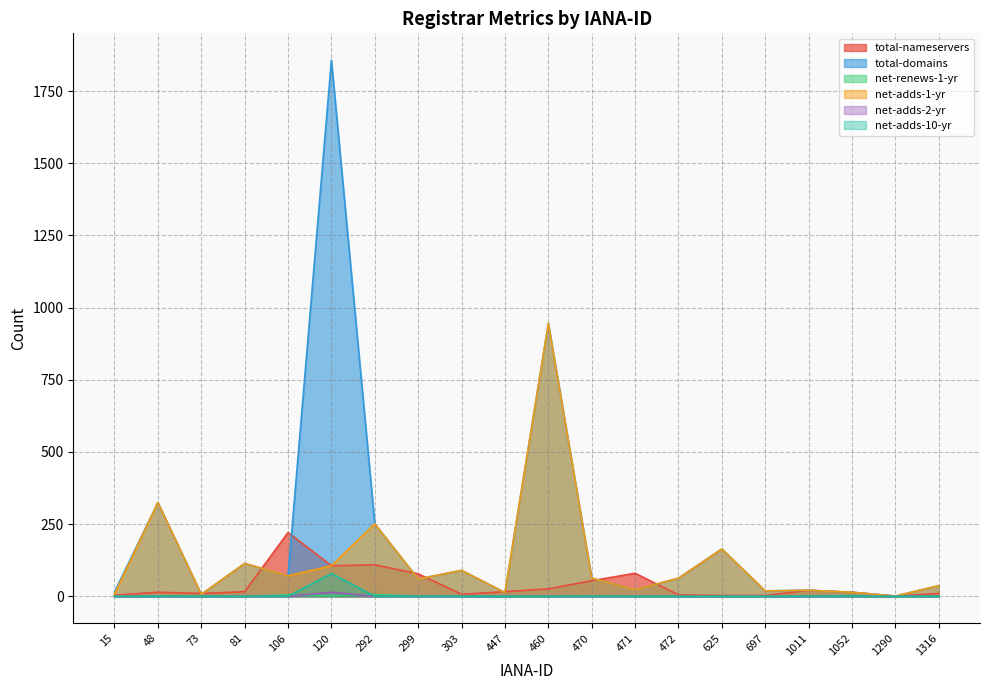

True or false: net-adds-10-yr has more than 1 interior local peaks.

False